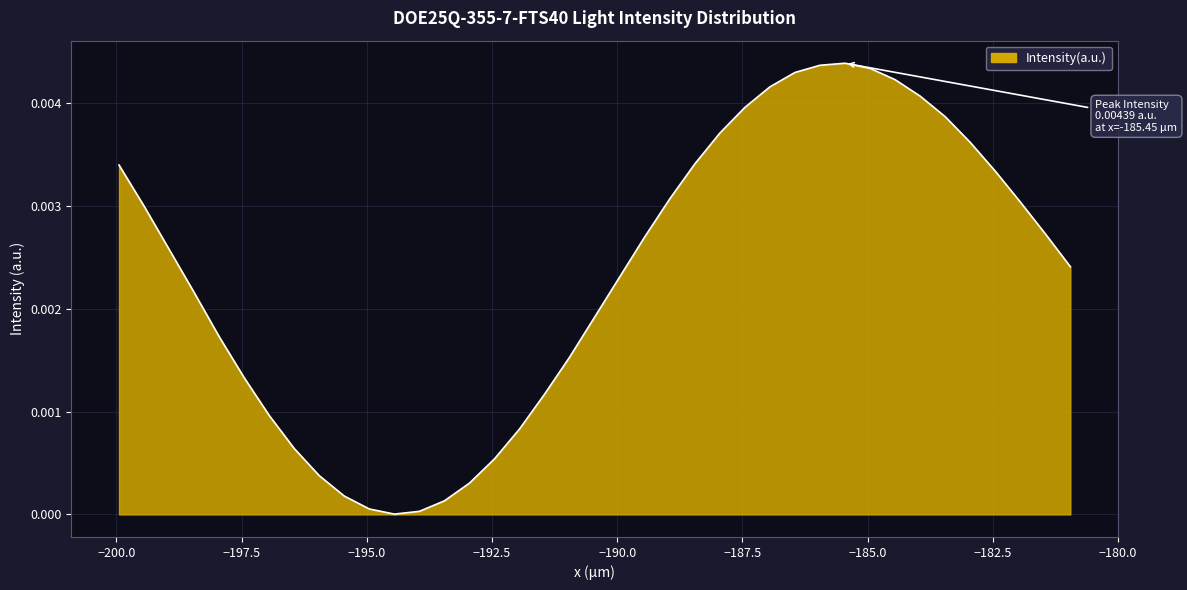

Does the chart display data point markers on the line(s)?

No